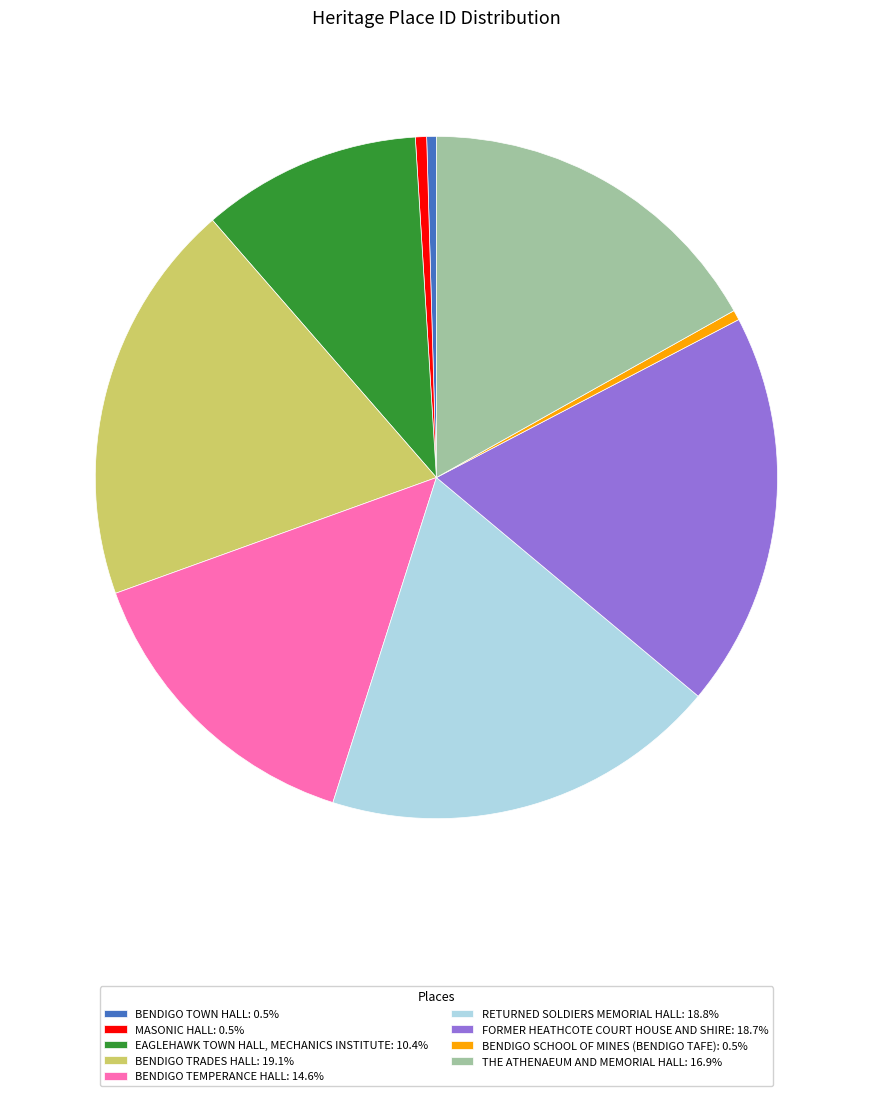

Combined, do BENDIGO TRADES HALL: 19.1% and BENDIGO SCHOOL OF MINES (BENDIGO TAFE): 0.5% account for over 50%?

No